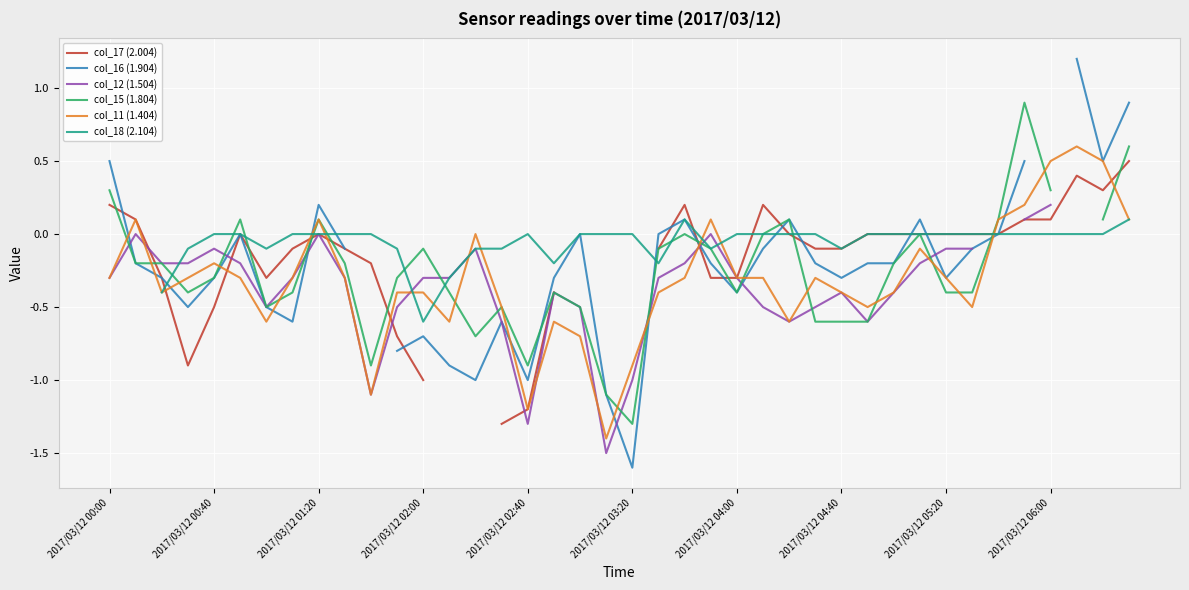

What is the spread (max minus min) of values at 23?

0.4